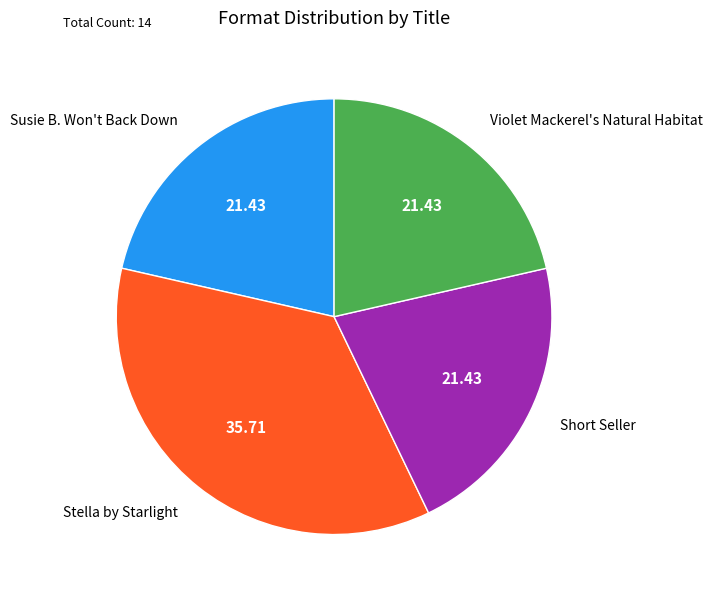

Does any single category account for the majority?

No